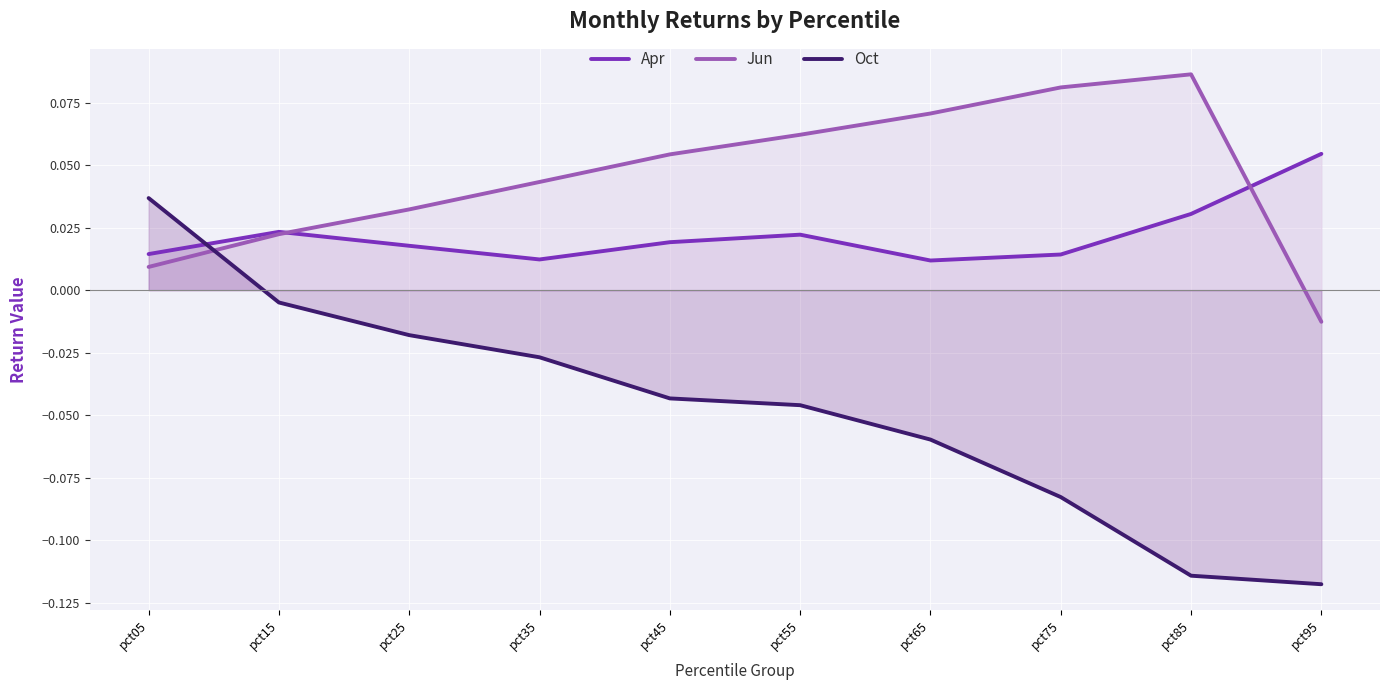

How many data points in Oct are less than 0?

9